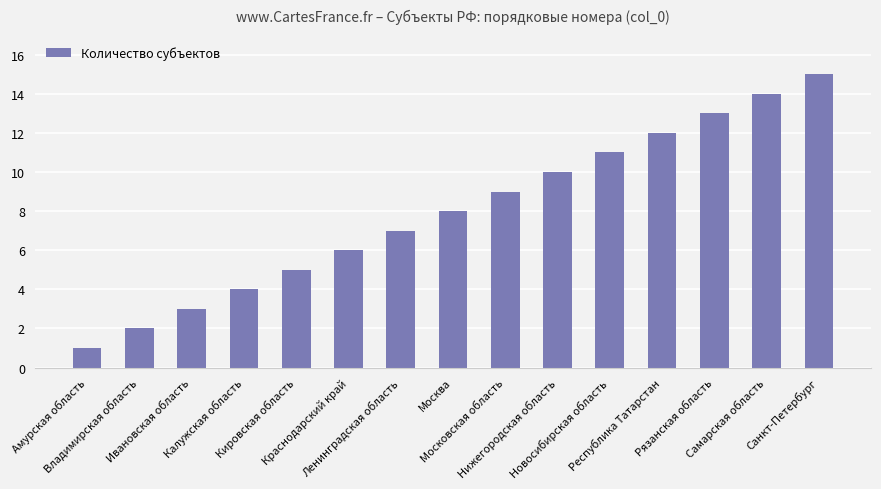

Which category has the lowest value across all series?

Амурская область